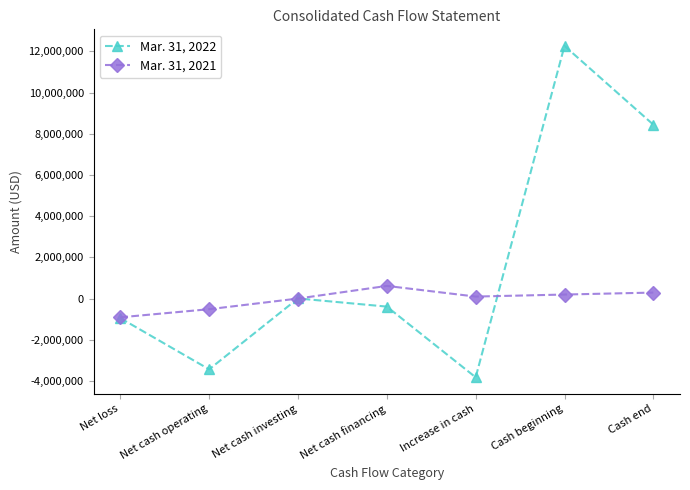

At how many categories does at least one series exceed 7921826?

2